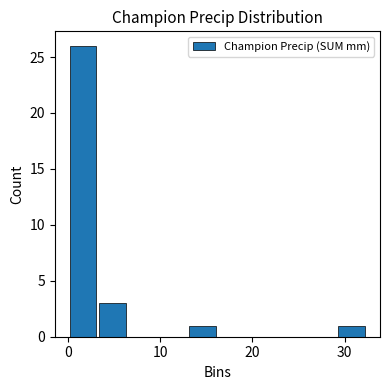

Around what value on the x-axis is the tallest bar? Give the approximate position of its centre, as read against the axis.

2